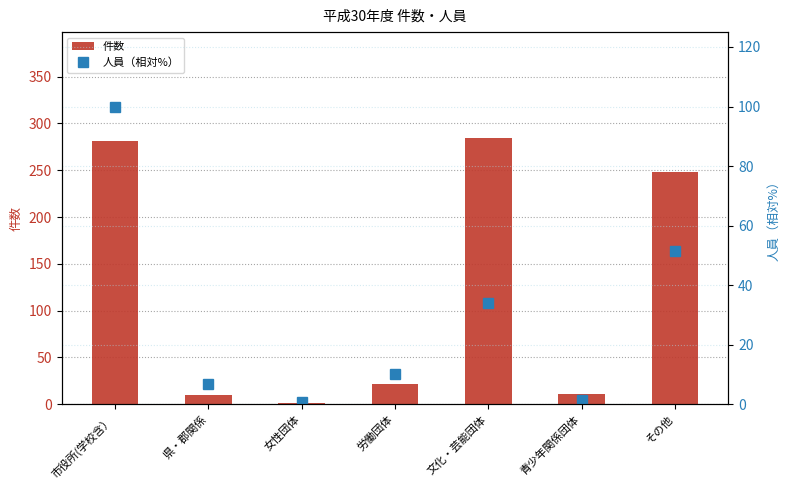

How many distinct data groups are displayed?

2